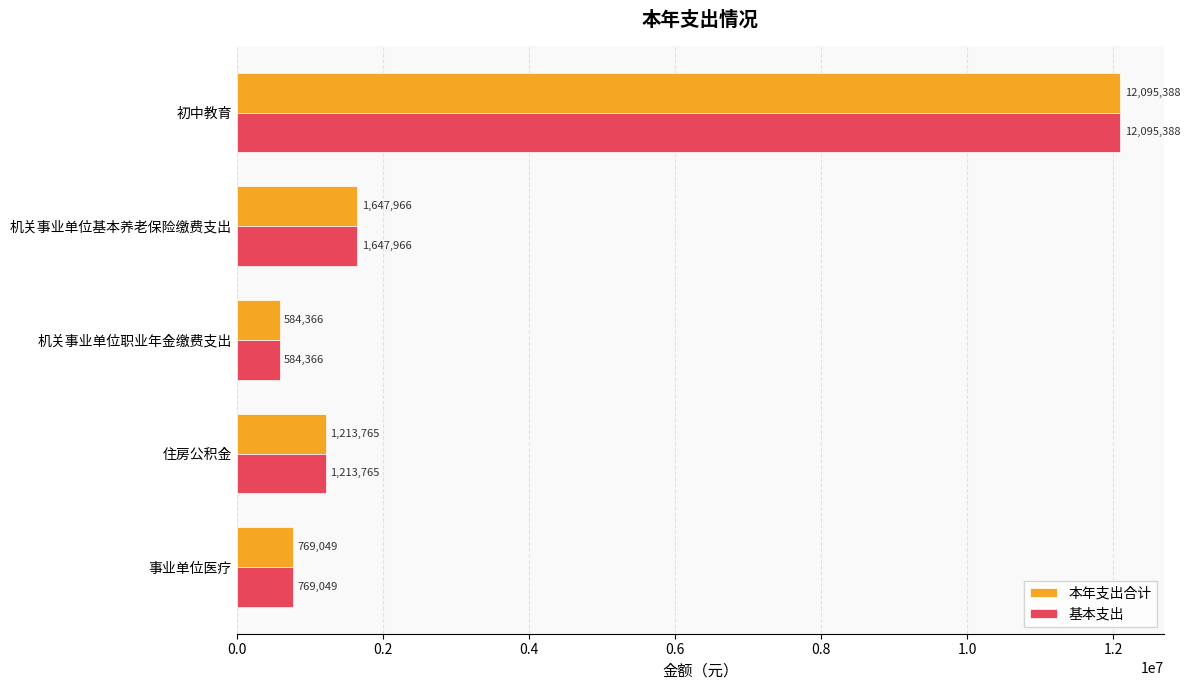

At which label does 基本支出 reach its minimum?

机关事业单位职业年金缴费支出